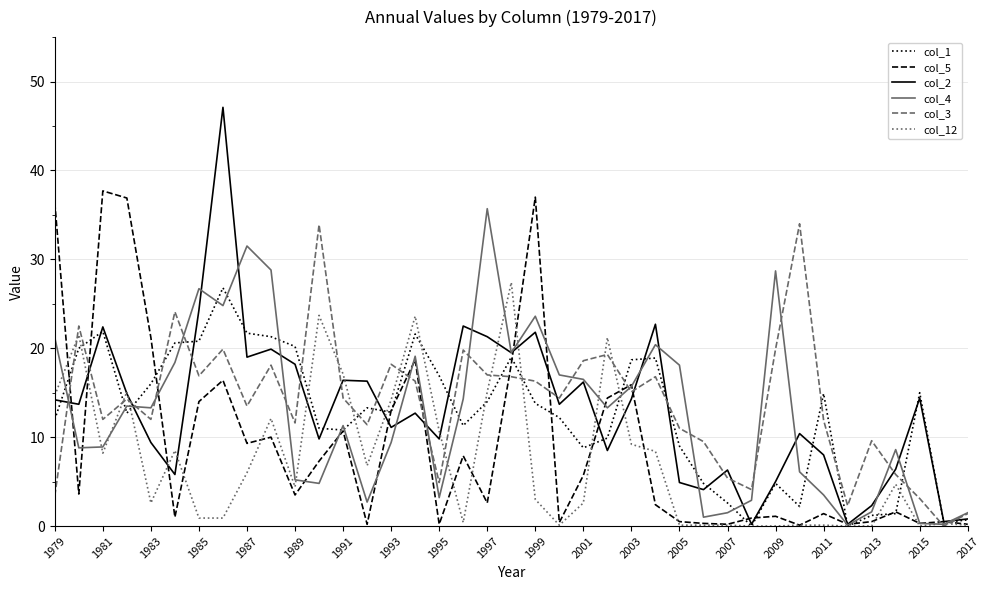

What is the highest value of the col_3 series?

34.0